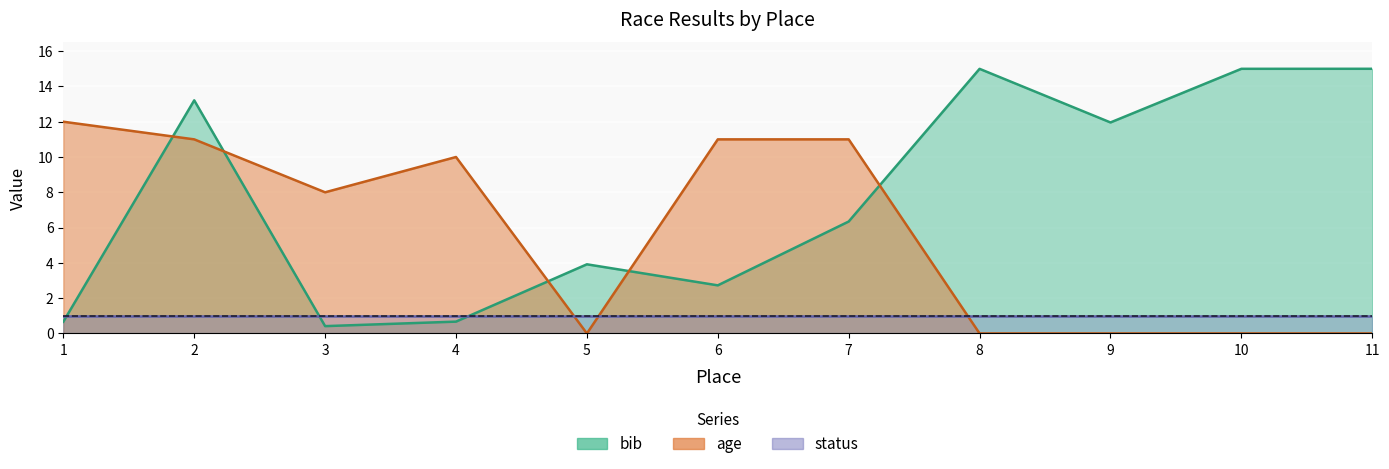

Which series has the widest spread of values?

bib